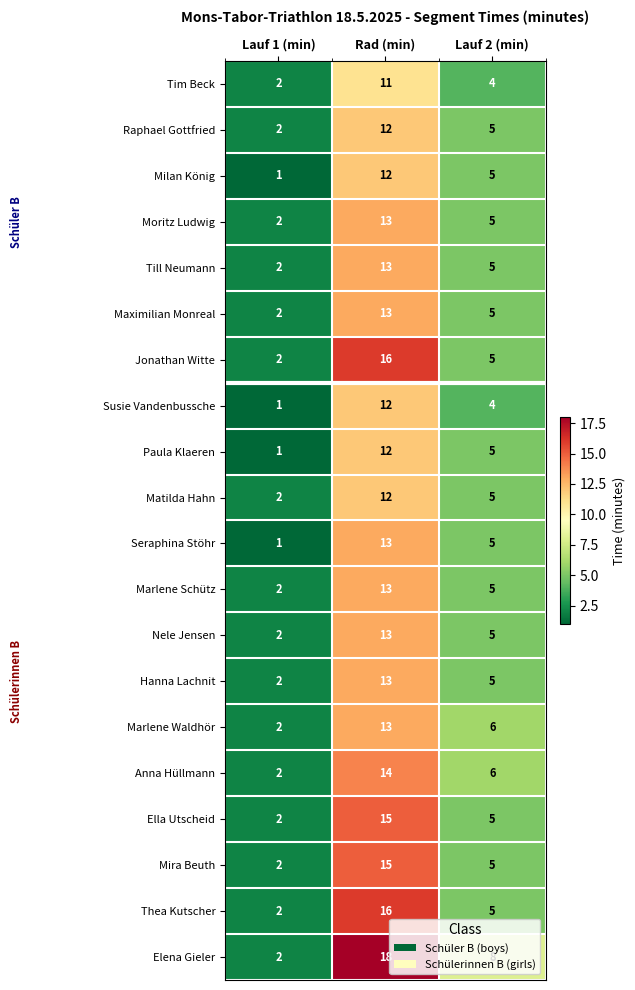

The value of Susie Vandenbussche at Lauf 1 (min) is 1. True or false?

True